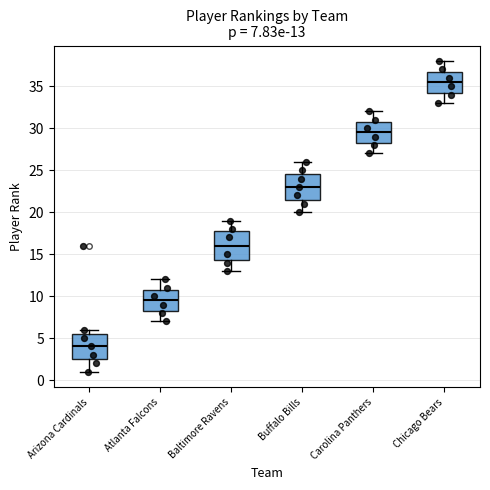

Which box has the highest median line?

Chicago Bears